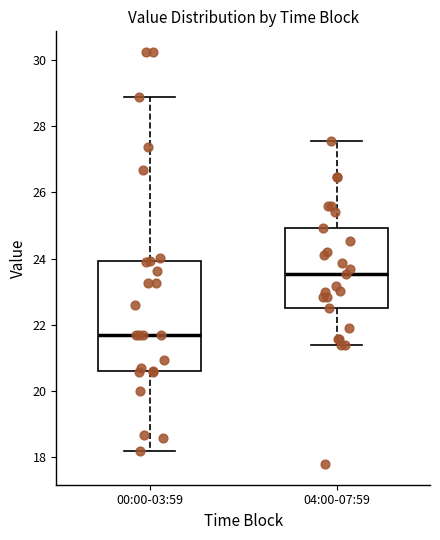

Reading left to right, read every box against the y-axis: the position of its median line, the range the box covers, and the ends of its whiskers. The values are not printed on the chart, so give them approximately, as read against the axis.

00:00-03:59: median 21.8, box 20.6 to 24.0, whiskers 18.2 to 28.8
04:00-07:59: median 23.6, box 22.6 to 25.0, whiskers 21.4 to 27.6